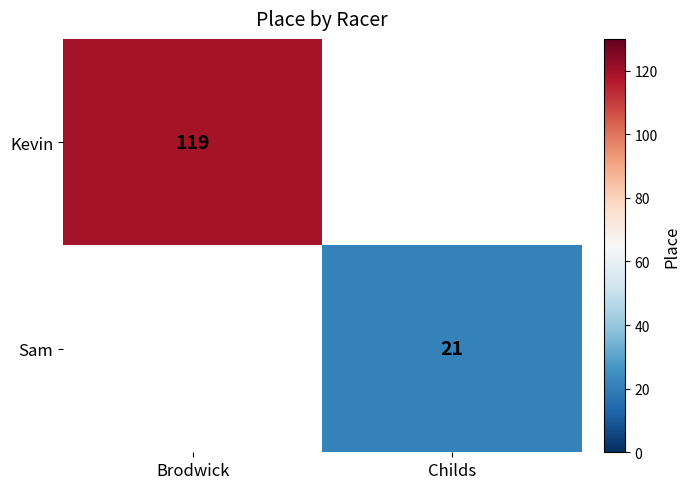

The Kevin series shows 186 at Brodwick. True or false?

False